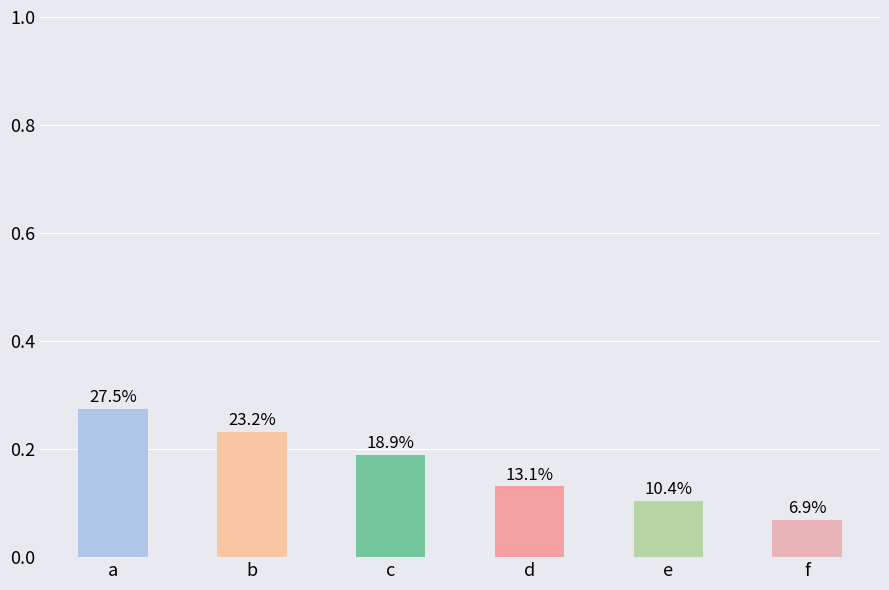

Does the chart contain any negative values?

No